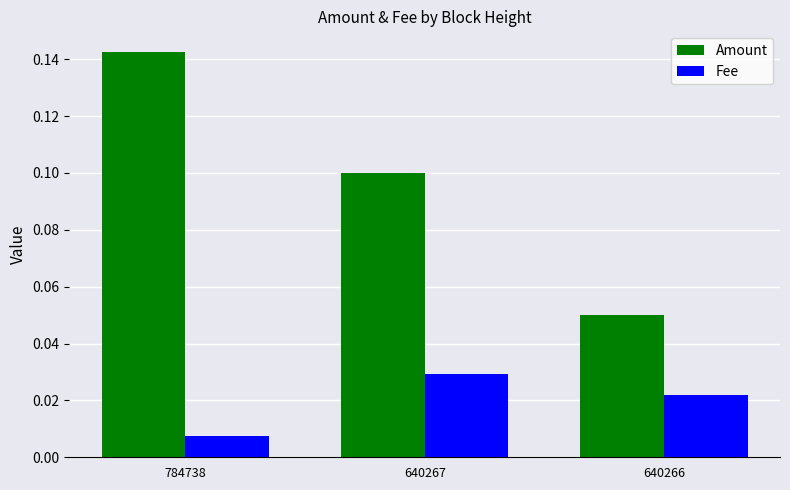

Which series has the largest total across all categories?

Amount